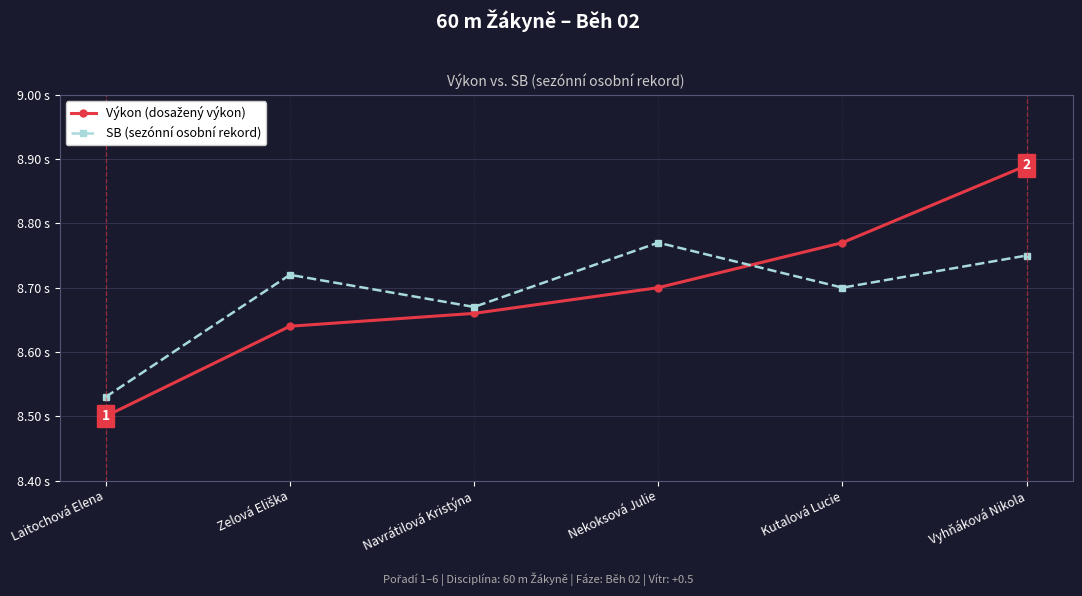

Is this an area chart (filled region under the line)?

No